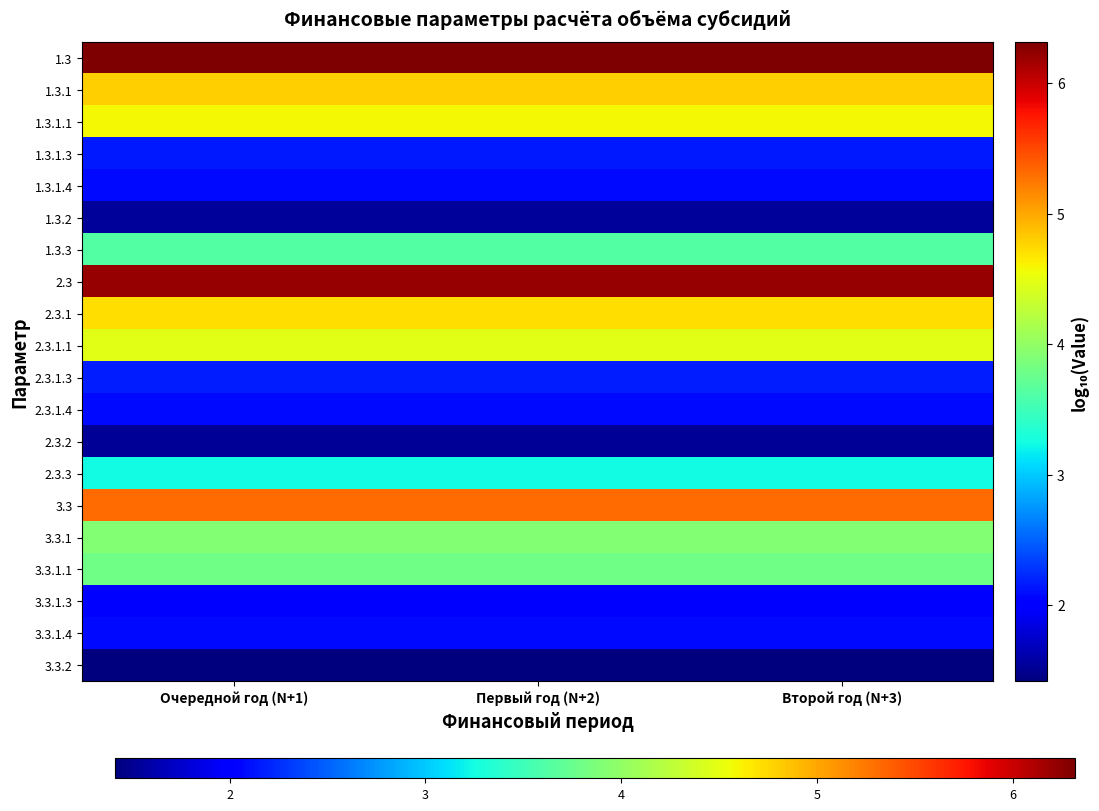

At Очередной год (N+1), list the series in order from largest to smallest.

1.3, 2.3, 3.3, 1.3.1, 2.3.1, 1.3.1.1, 2.3.1.1, 3.3.1, 3.3.1.1, 1.3.3, 2.3.3, 2.3.1.3, 1.3.1.3, 1.3.1.4, 3.3.1.4, 2.3.1.4, 3.3.1.3, 1.3.2, 2.3.2, 3.3.2